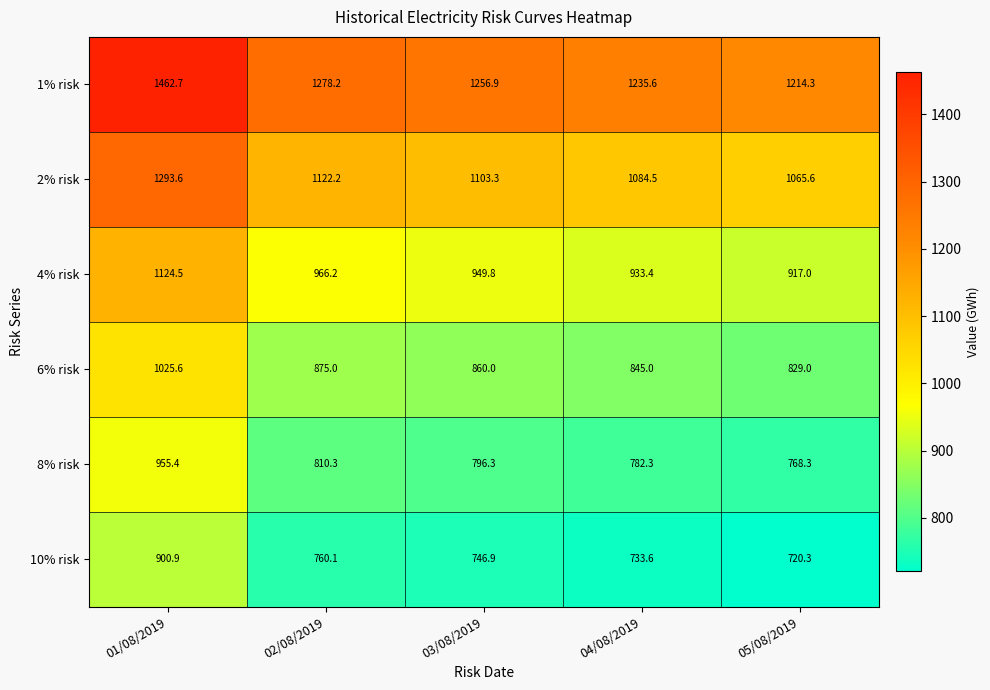

Reading right to left, extract all data points from this chart.

1% risk: 1214.3	1235.6	1256.9	1278.2	1462.7
2% risk: 1065.6	1084.5	1103.3	1122.2	1293.6
4% risk: 917.0	933.4	949.8	966.2	1124.5
6% risk: 829.0	845.0	860.0	875.0	1025.6
8% risk: 768.3	782.3	796.3	810.3	955.4
10% risk: 720.3	733.6	746.9	760.1	900.9